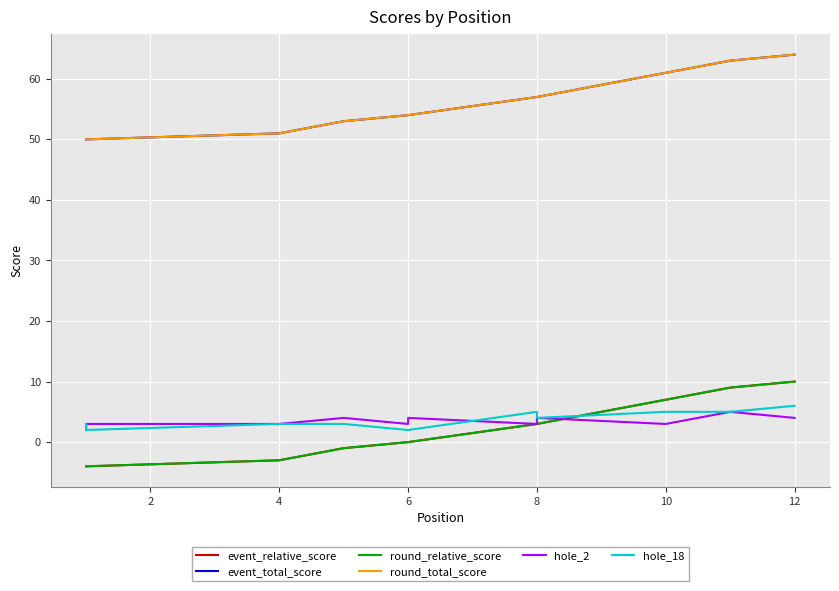

What are all the series names shown in the legend?

event_relative_score, event_total_score, round_relative_score, round_total_score, hole_2, hole_18